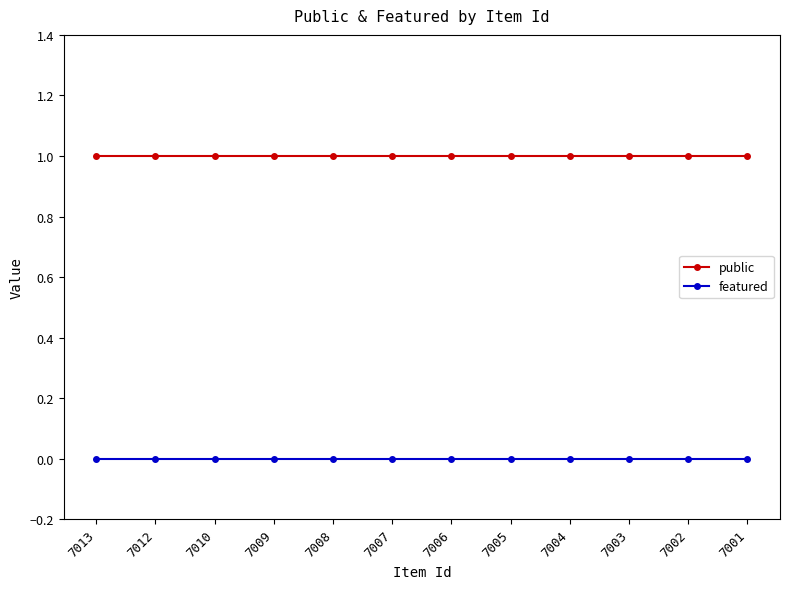

True or false: public and featured intersect in this chart.

False